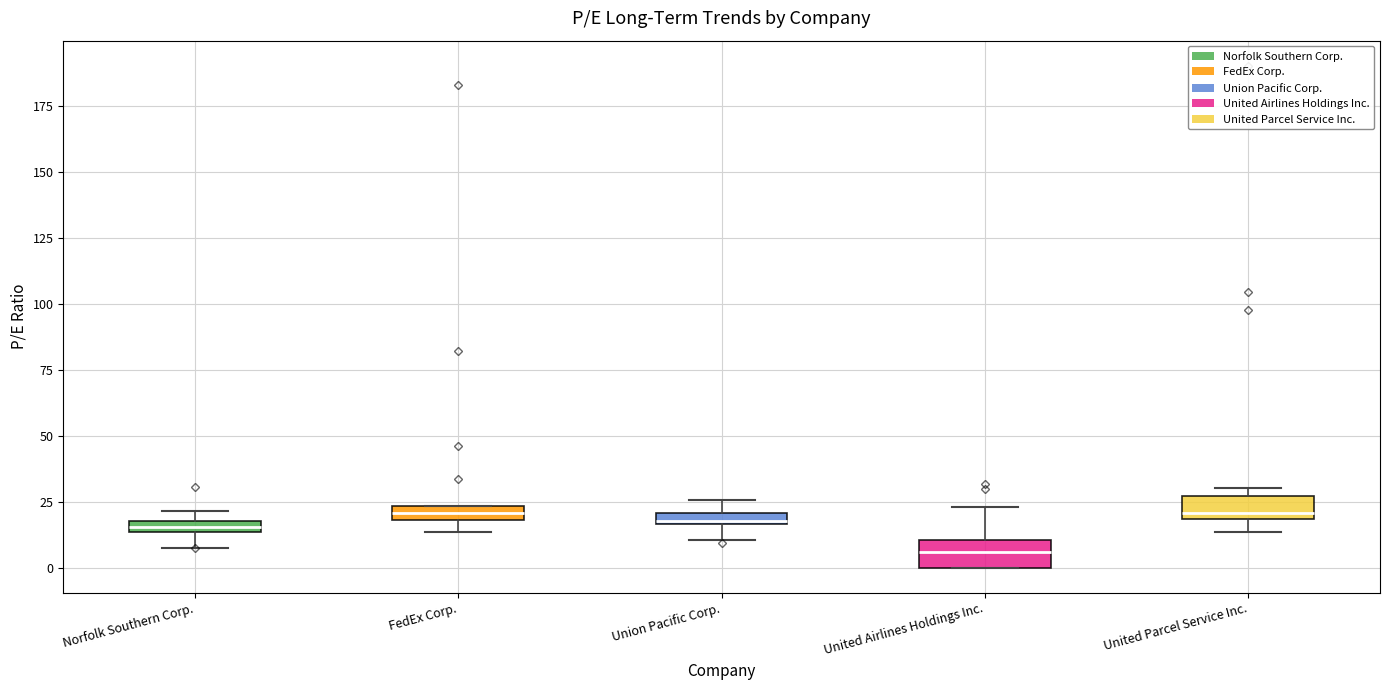

Which box's median line is the lowest?

United Airlines Holdings Inc.